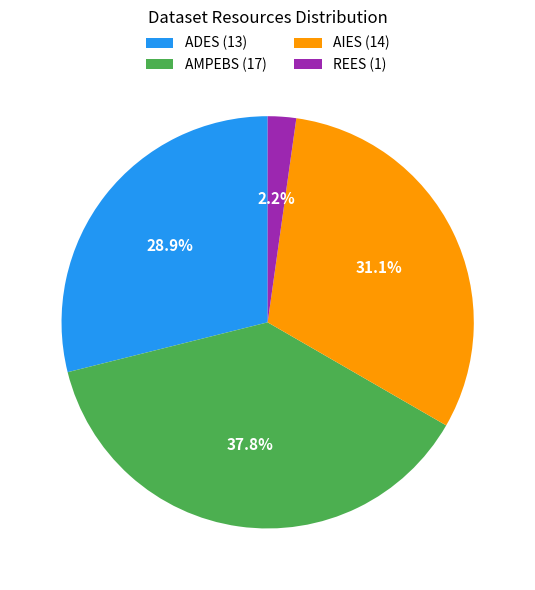

Is the sum of AIES and ADES greater than half?

Yes